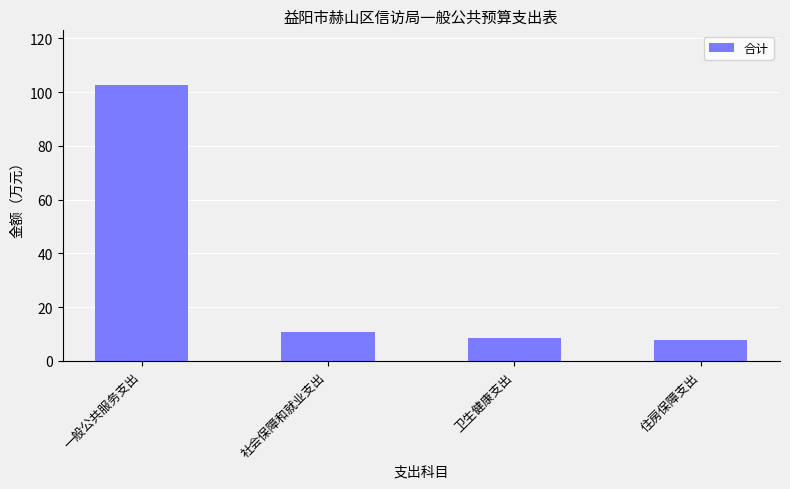

Are the bars horizontal?

No